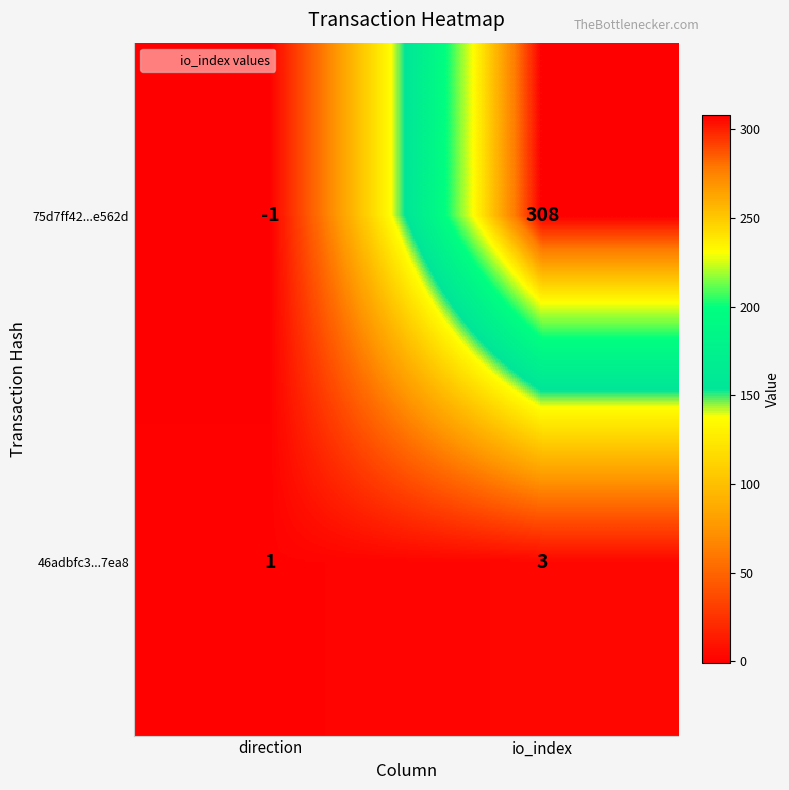

True or false: 46adbfc3...7ea8 has a value of 1 at direction.

True